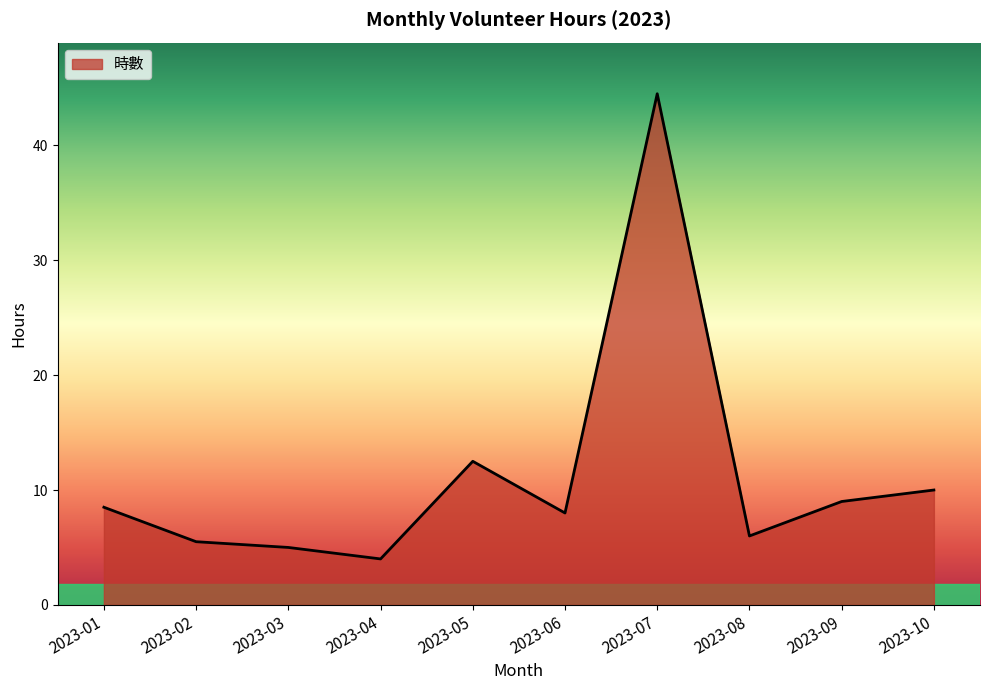

What is the minimum value shown in the chart?

4.0